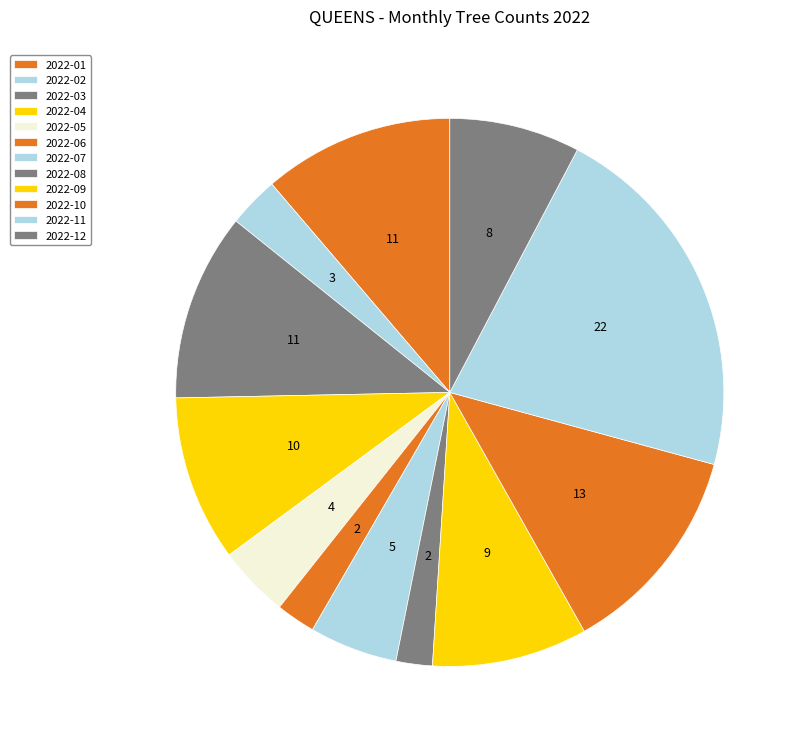

Is 2022-05 the majority of the pie?

No